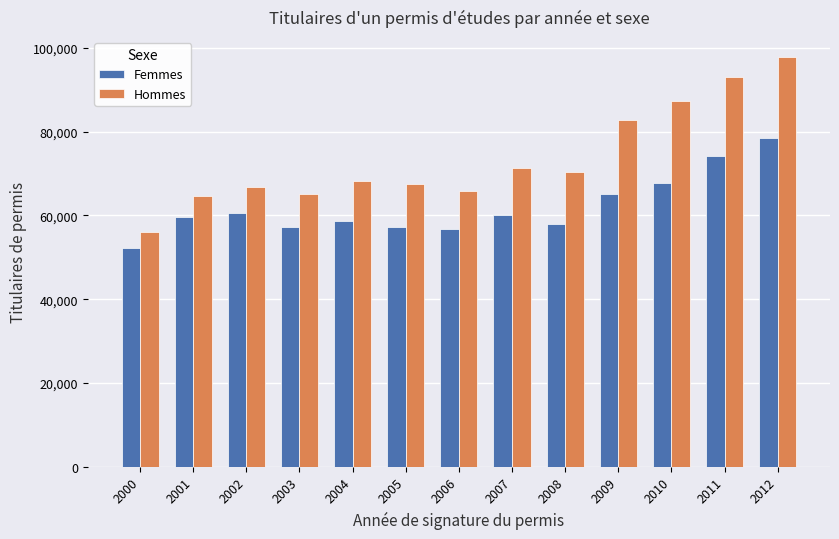

Which series has the widest spread of values?

Hommes